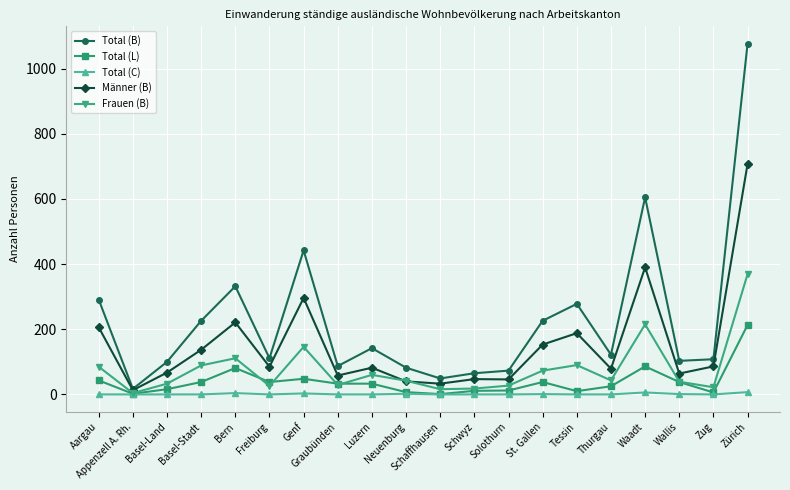

Rank the series by their maximum value, from highest to lowest.

Total (B), Männer (B), Frauen (B), Total (L), Total (C)